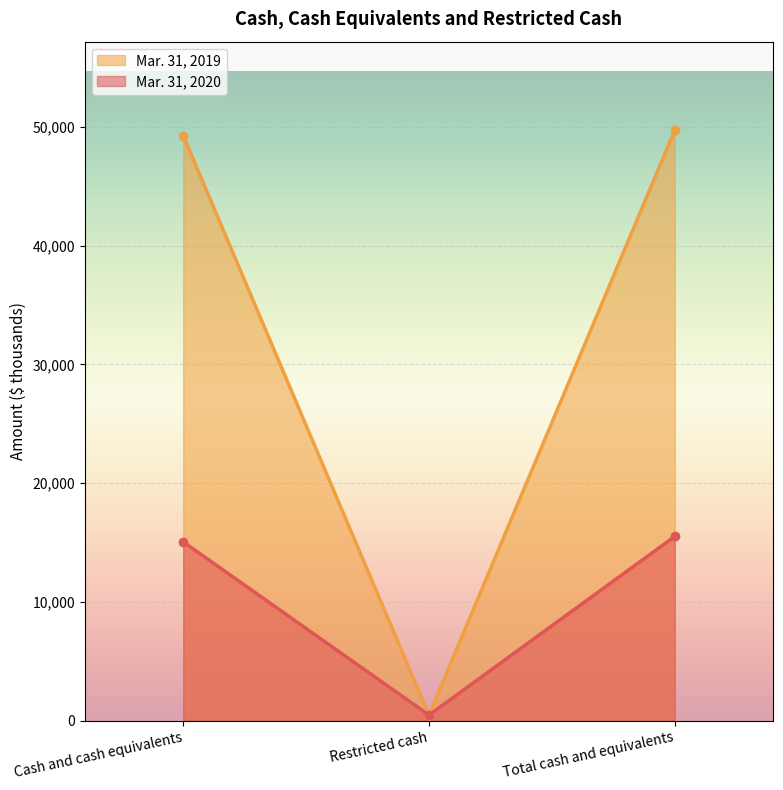

The Mar. 31, 2019 series shows 25428 at Total cash and equivalents. True or false?

False